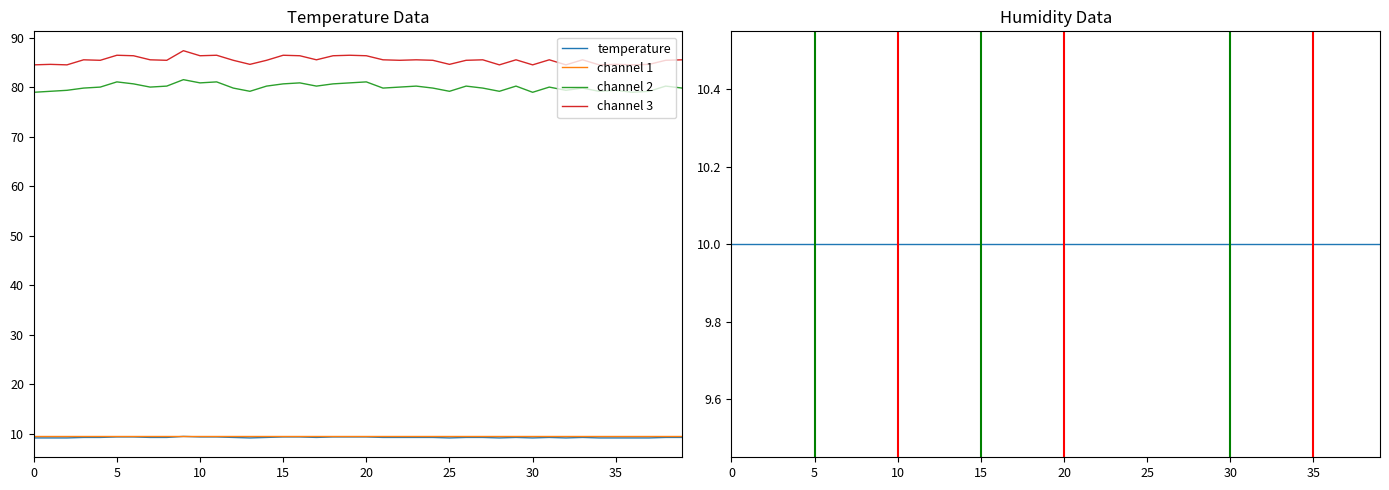

True or false: channel 1 and temperature cross at least once.

False